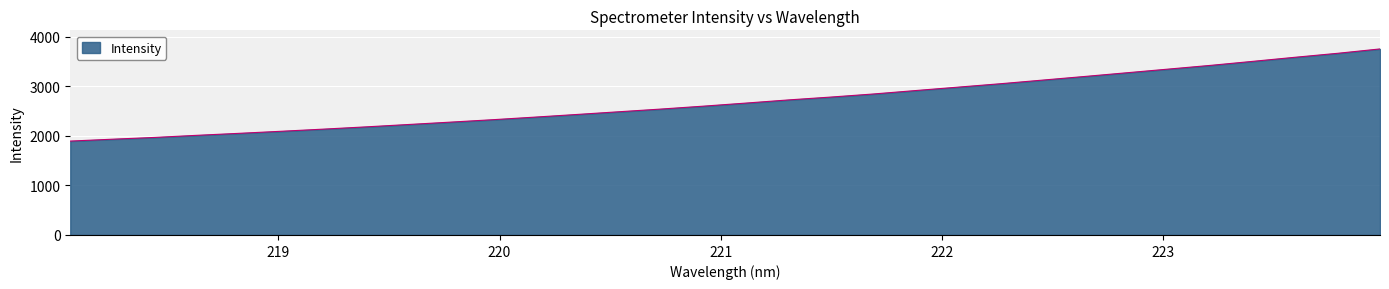

What is the difference between the maximum and minimum values?

1857.8